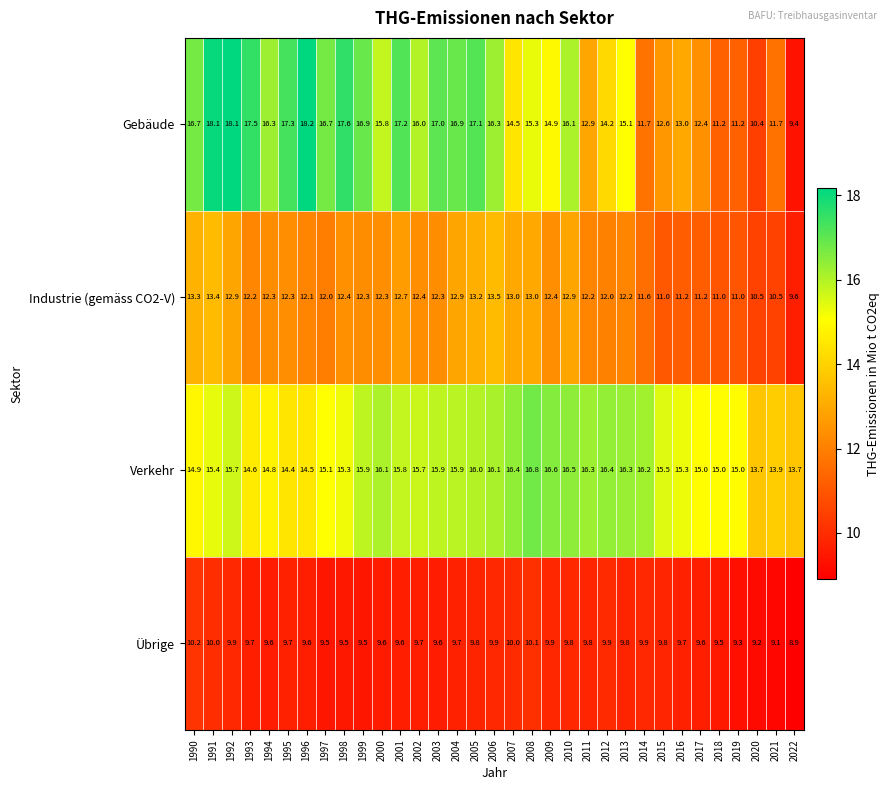

At which category does the chart reach its peak across all series?

1996